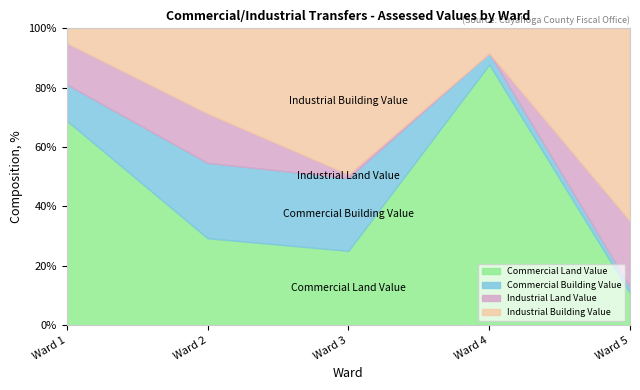

List the series in order of their peak value, lowest first.

Industrial Land Value, Commercial Building Value, Commercial Land Value, Industrial Building Value